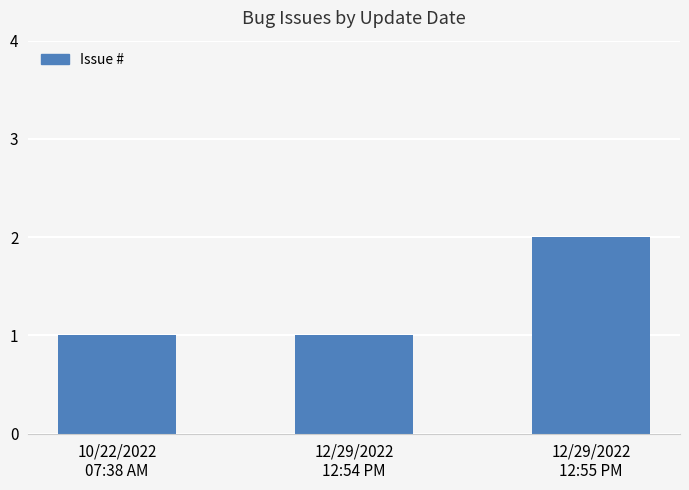

How many series are shown in this chart?

1